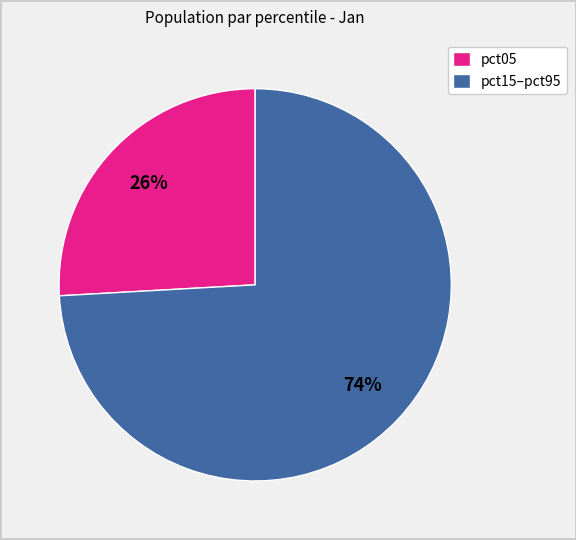

What is the smallest slice in the pie chart?

pct05